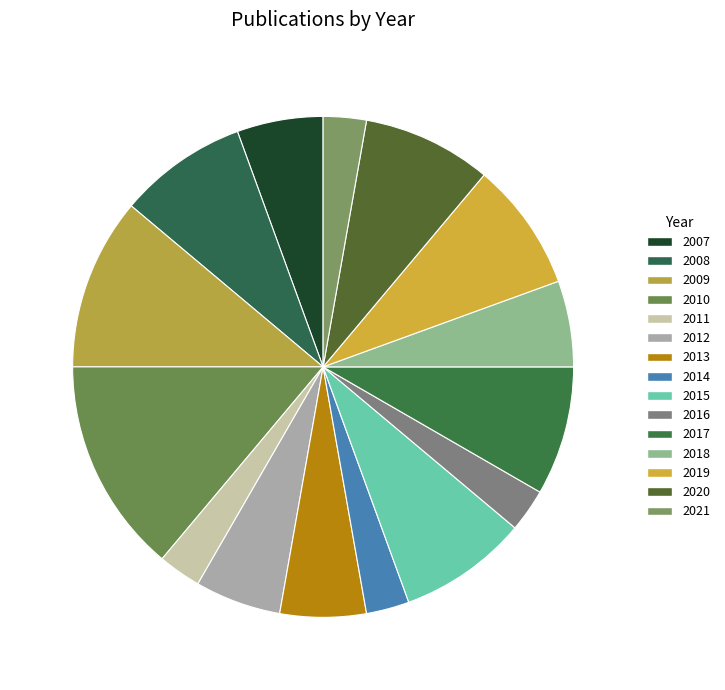

To the nearest percent, what percentage of the pie is 2008?

8%